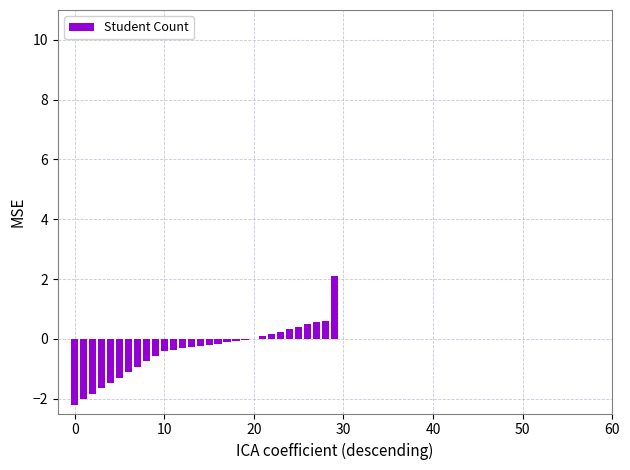

What is the greatest value displayed?

2.1